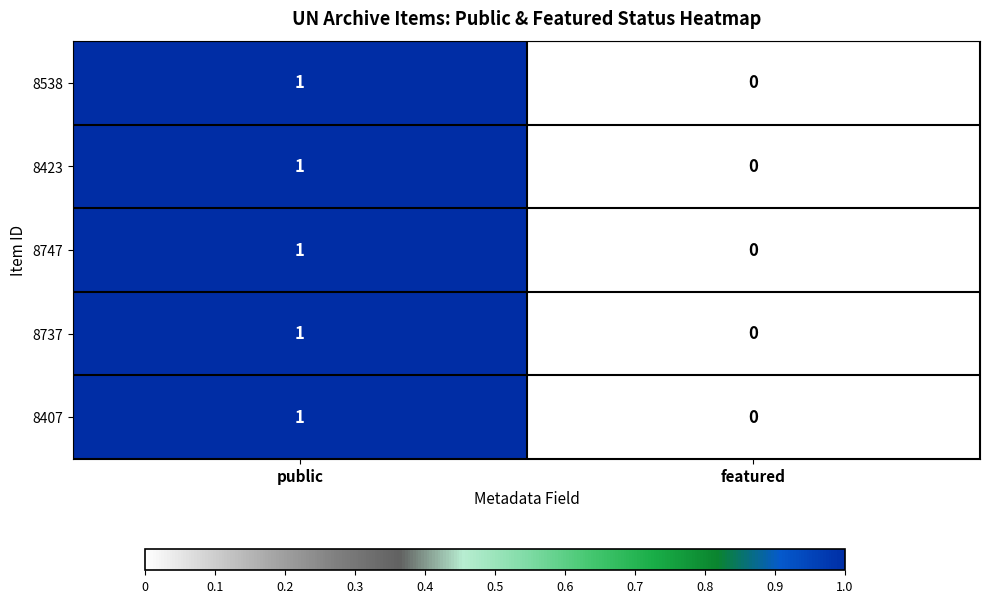

How many data points does each series have?

2